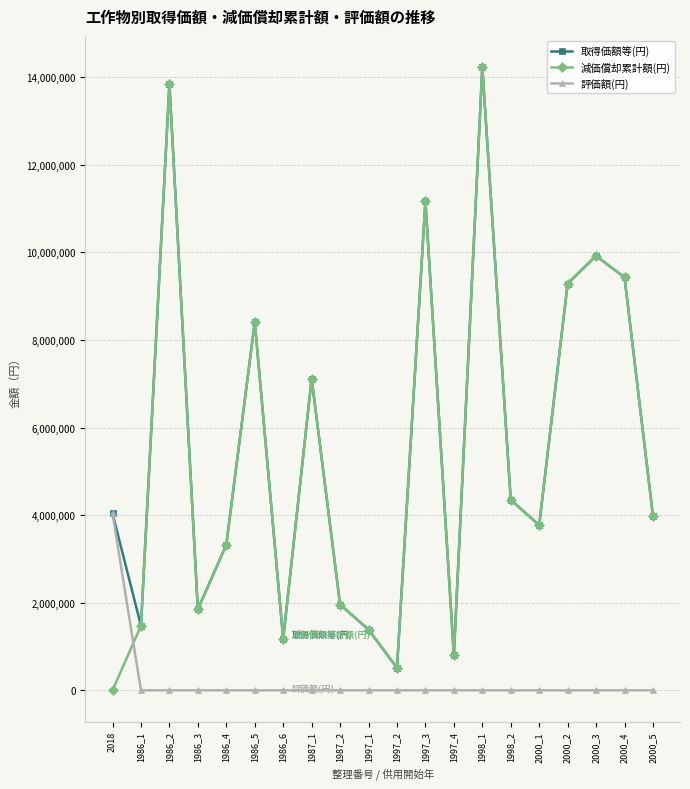

What is the value of the 減価償却累計額(円) point at the 19th from the left?

9429999